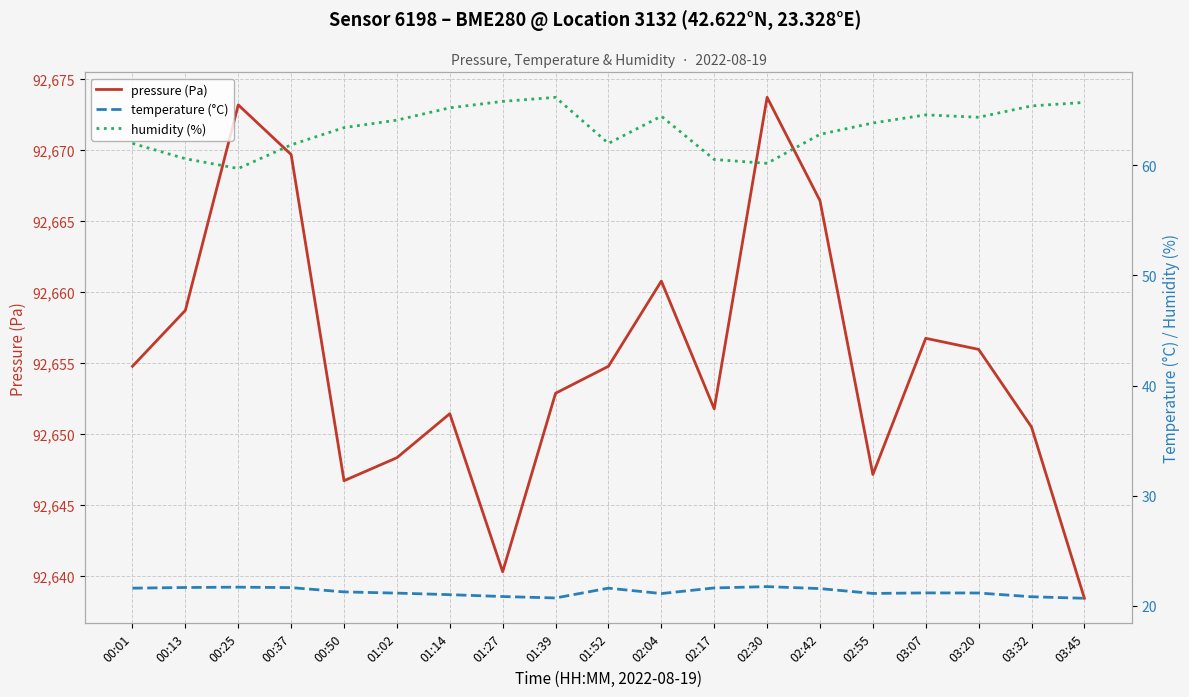

What is the difference between the maximum and minimum values in the humidity (%) series?

6.5